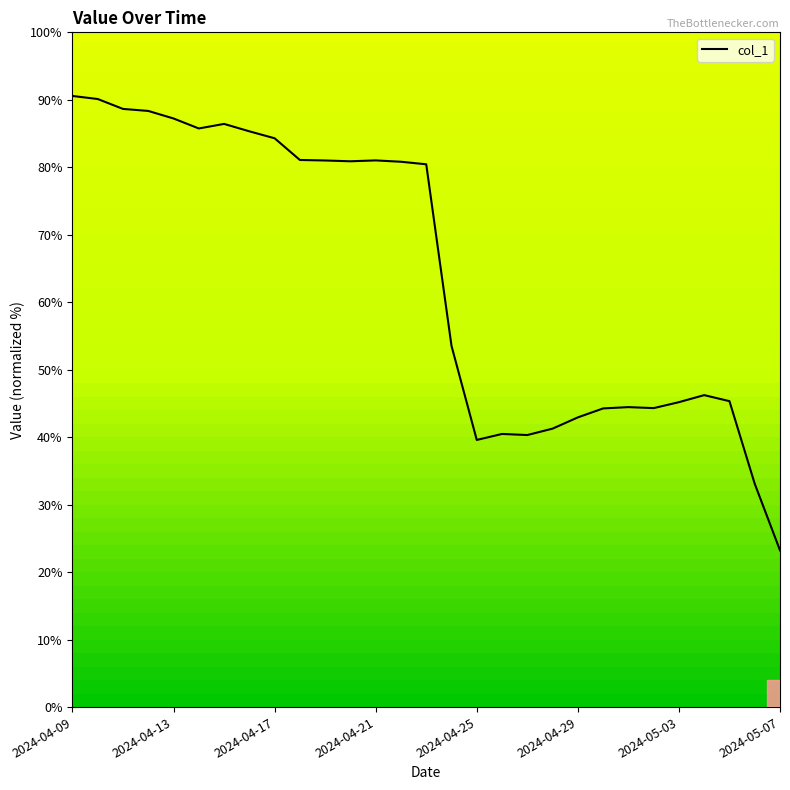

What is the greatest value displayed?

90.6